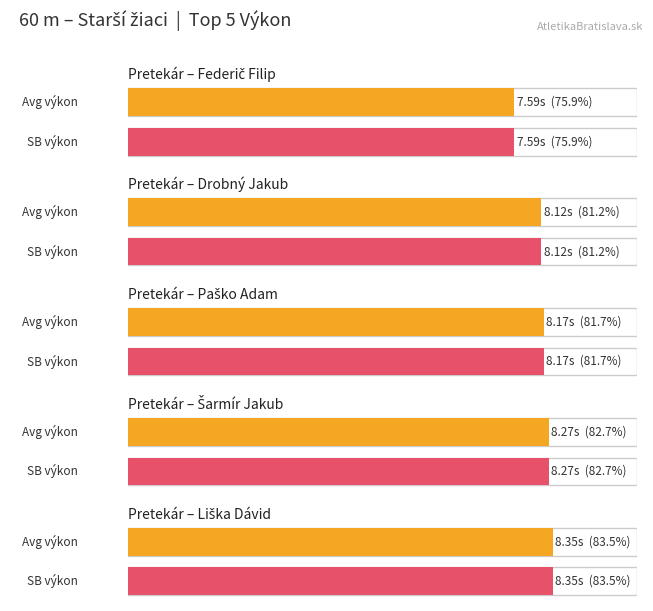

What is the minimum value shown in the chart?

7.6